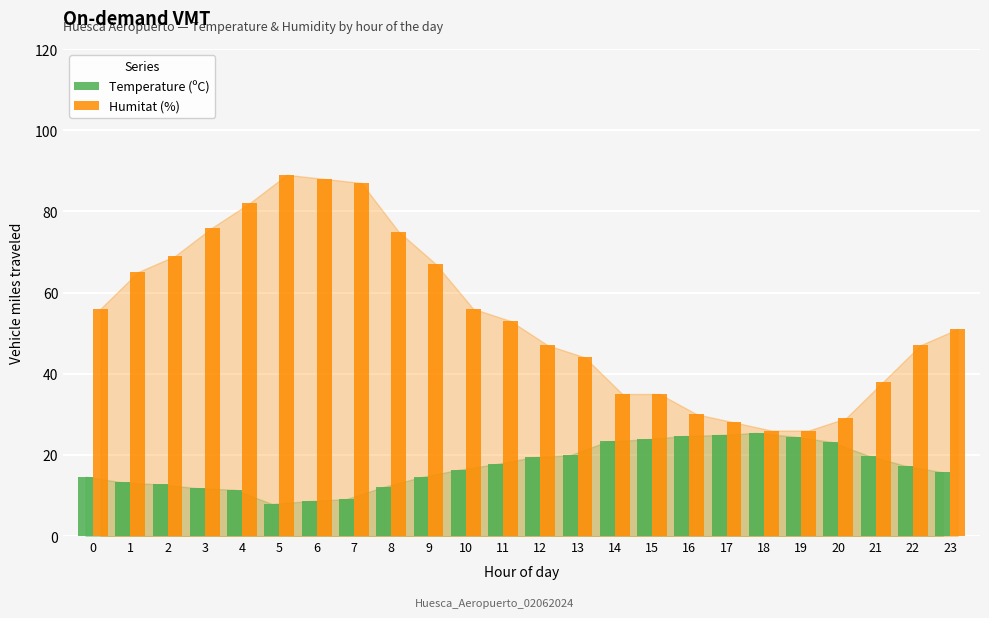

What is the approximate value of Temperature (ºC) at 20?

23.2